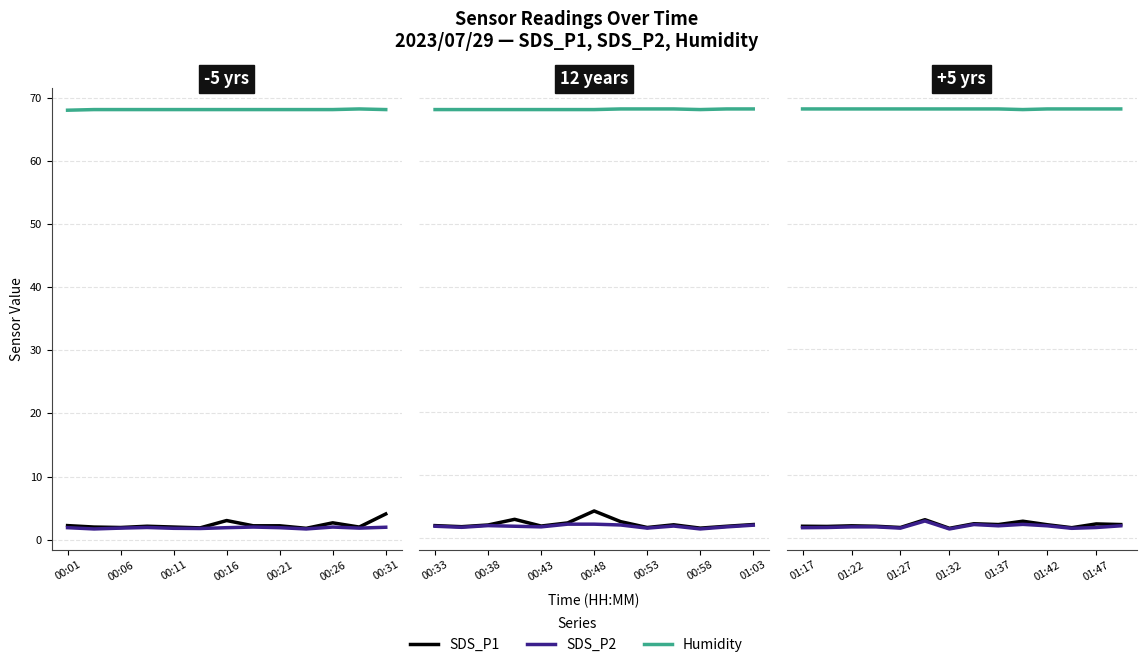

True or false: SDS_P2 and SDS_P1 cross at least once.

False